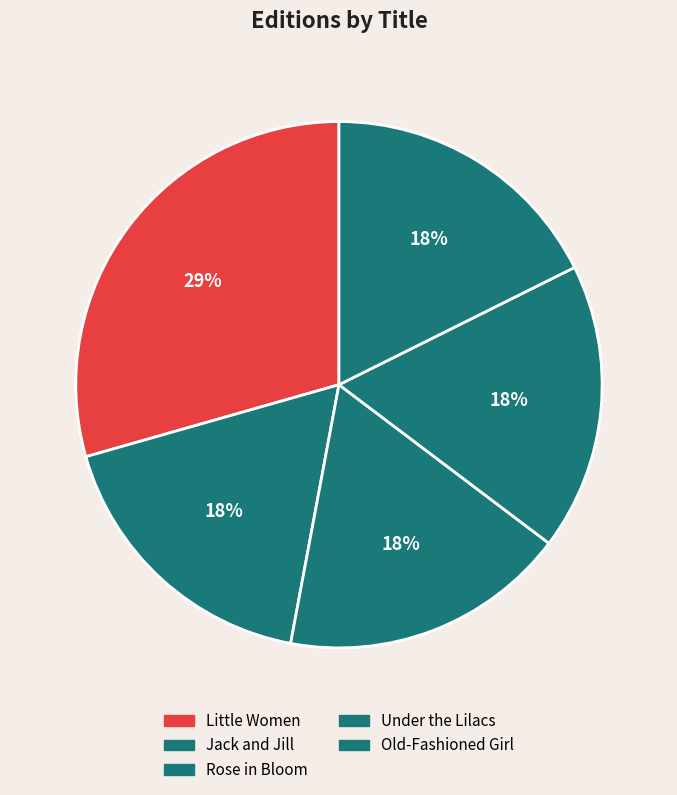

Rank the categories by value from lowest to highest.

Jack and Jill, Rose in Bloom, Under the Lilacs, Old-Fashioned Girl, Little Women